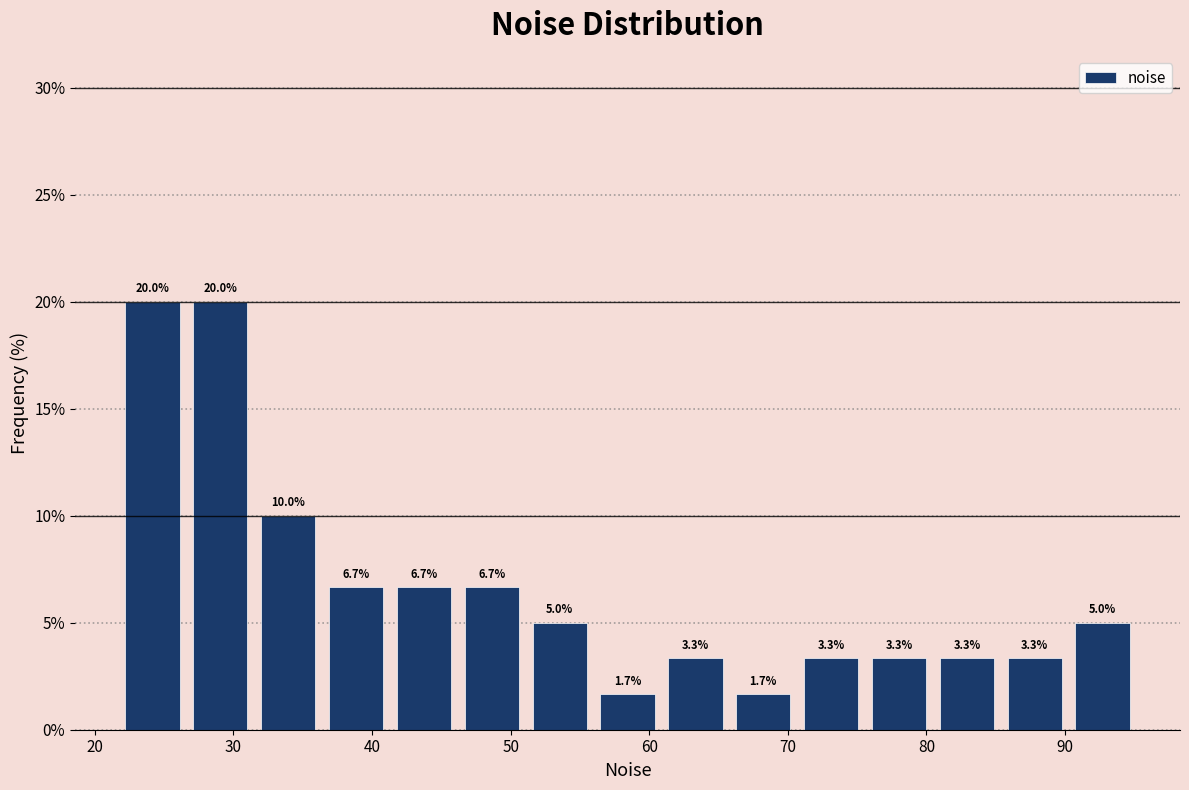

Reading left to right, transcribe this chart: for each bar, give the range it covers on the x-axis and its height. The bar edges are not printed on the chart, so give them approximately, as read against the axis.

22 to 27: 20.0
27 to 32: 20.0
32 to 36: 10.0
36 to 41: 6.7
41 to 46: 6.7
46 to 51: 6.7
51 to 56: 5.0
56 to 61: 1.7
61 to 66: 3.3
66 to 71: 1.7
71 to 76: 3.3
76 to 80: 3.3
80 to 85: 3.3
85 to 90: 3.3
90 to 95: 5.0